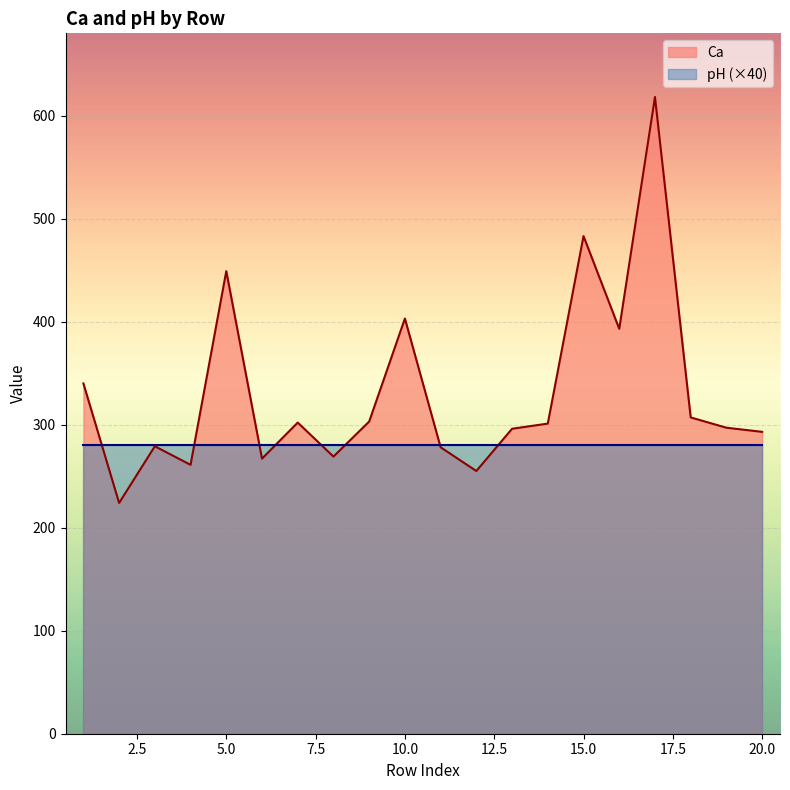

Does the chart display data point markers on the line(s)?

No